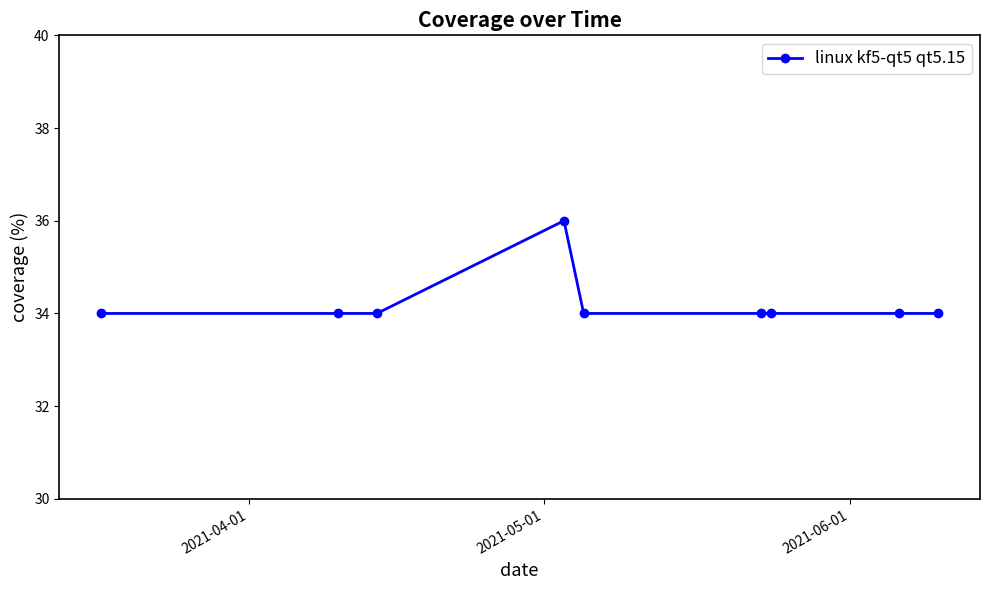

What is the greatest value displayed?

36